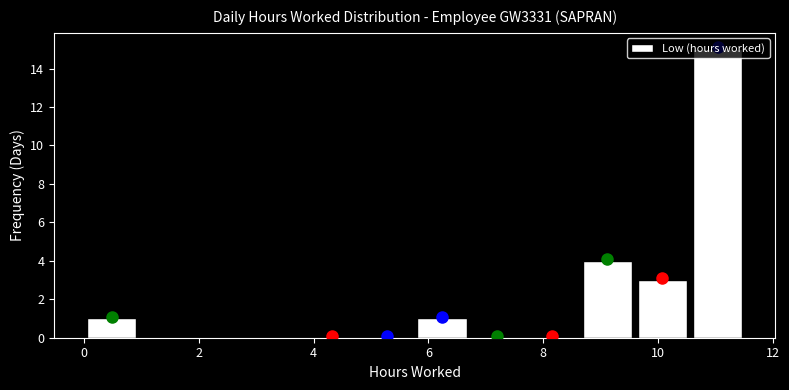

Which range on the x-axis has the tallest bar?

10.56 to 11.52